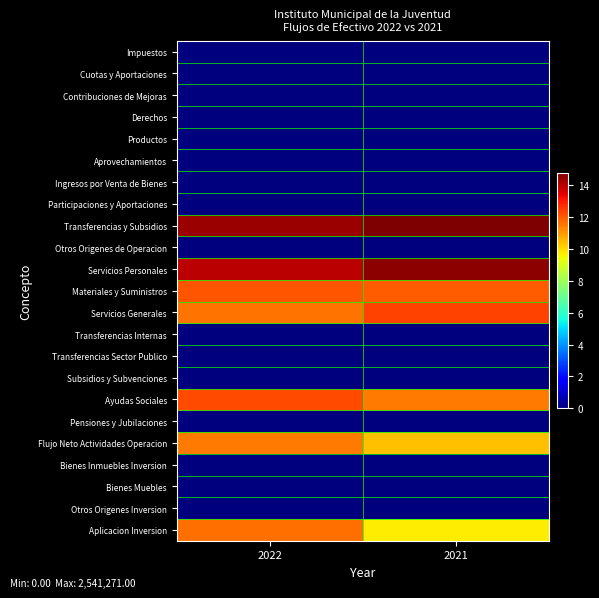

Which series has the largest total across all categories?

Transferencias y Subsidios